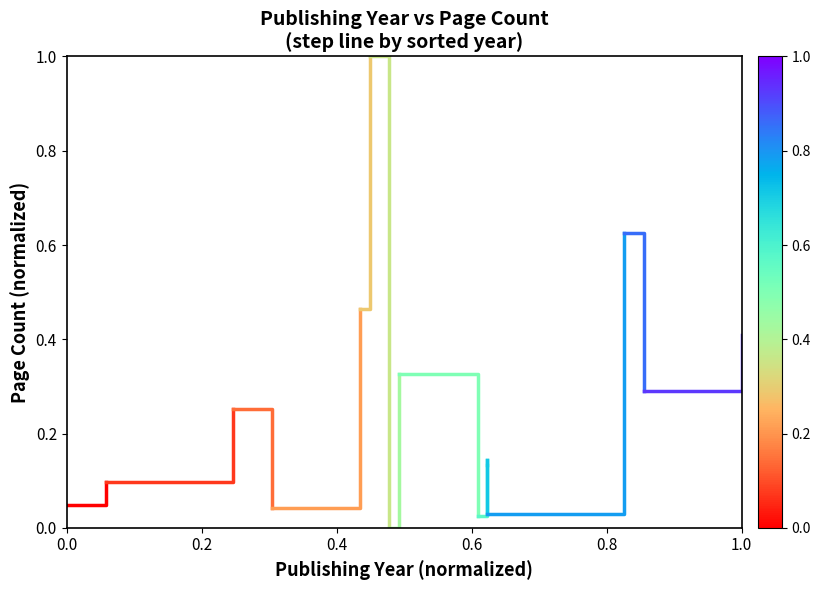

How many lines are shown in the chart?

1